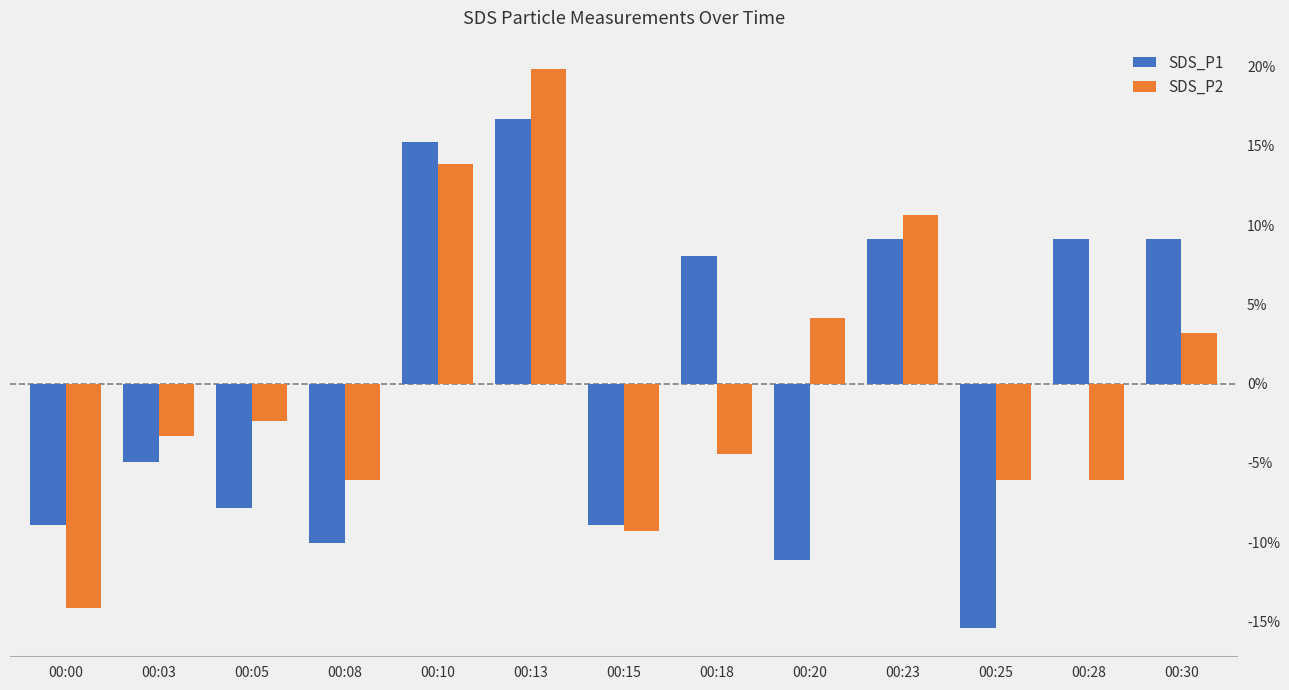

What are all the series names shown in the legend?

SDS_P1, SDS_P2